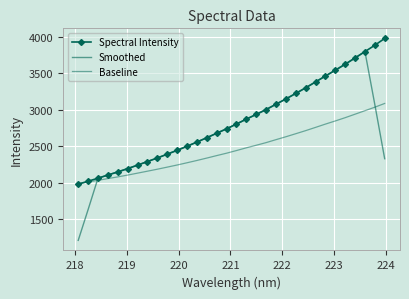

True or false: Spectral Intensity has more than 1 points higher than both neighbors.

False